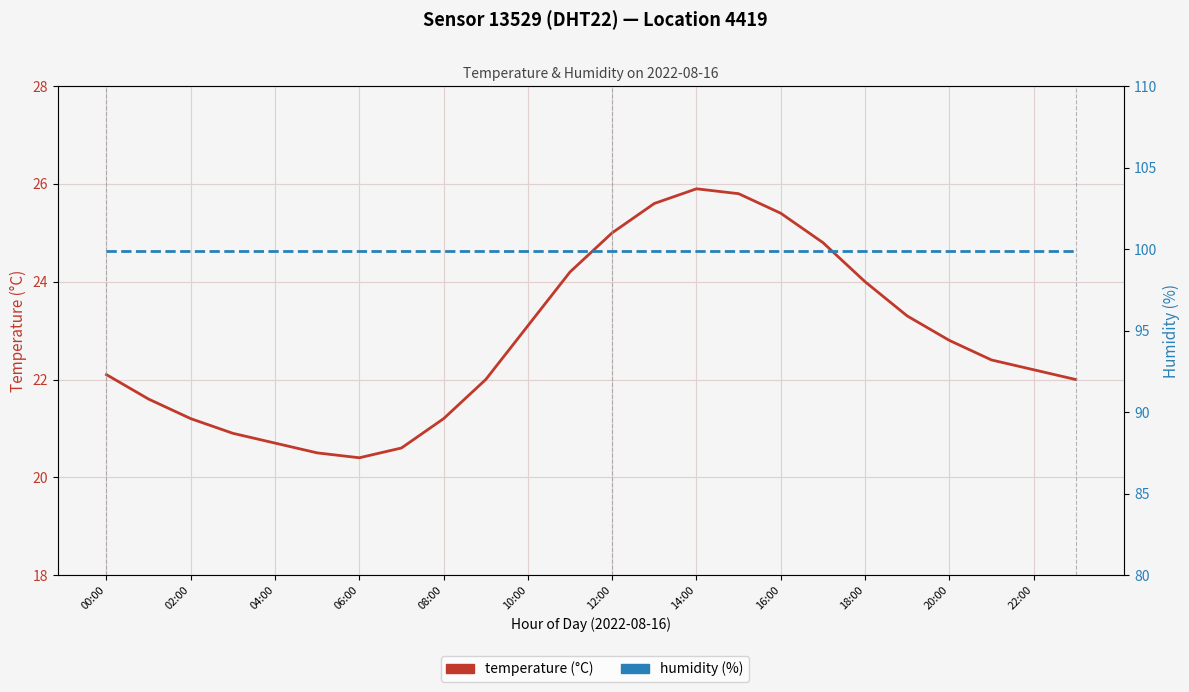

At which label is humidity closest to 99?

00:00